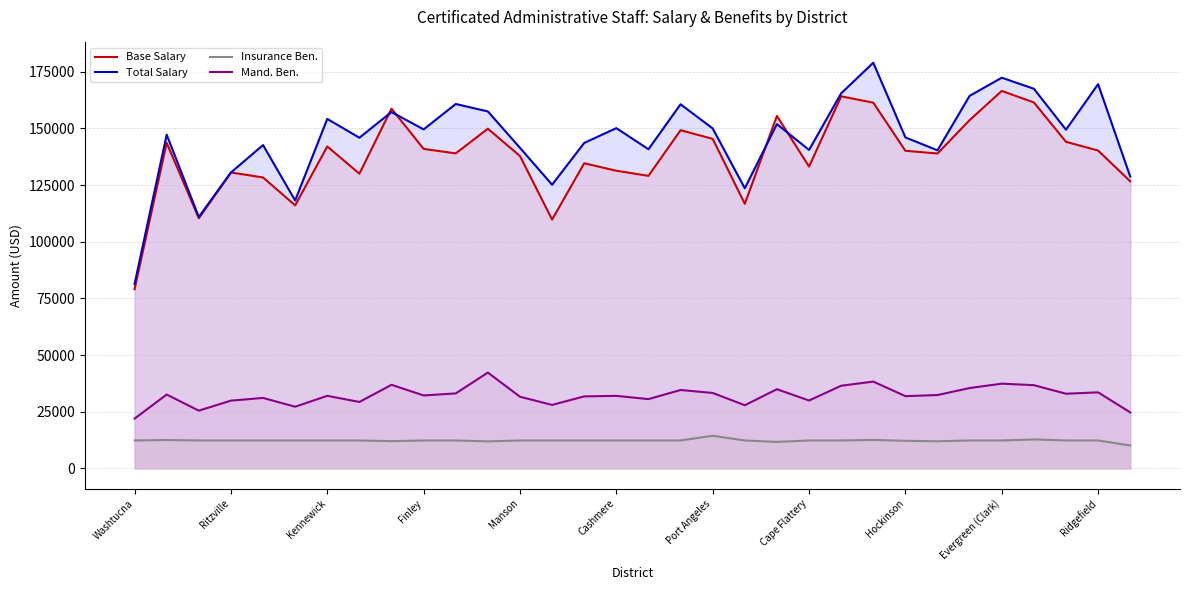

List the series in order of their peak value, highest first.

Total Salary, Base Salary, Mand. Ben., Insurance Ben.